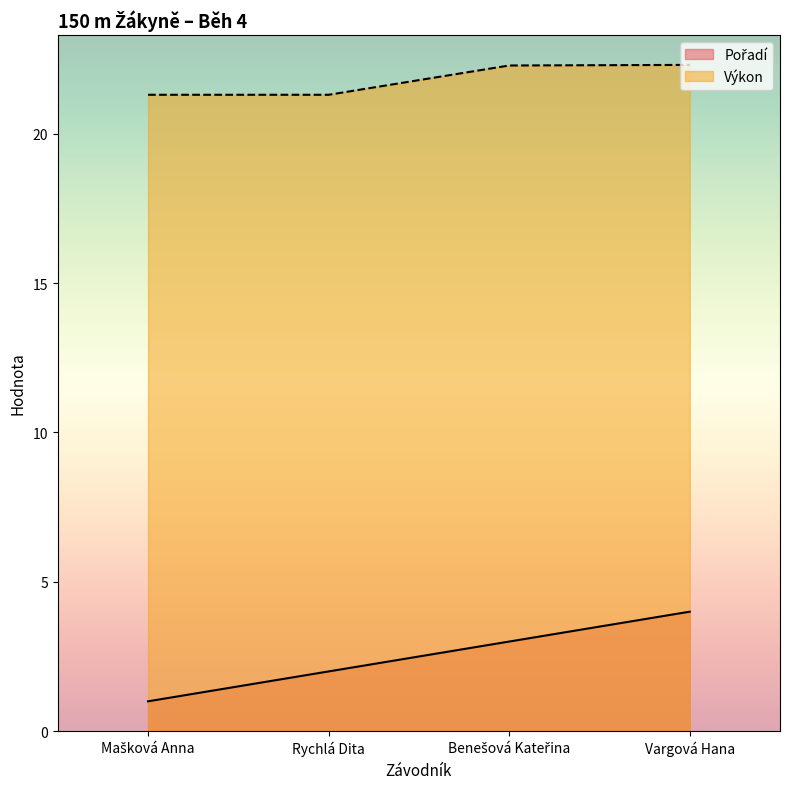

Reading left to right, what are all the values shown in this chart?

Pořadí: 1.0	2.0	3.0	4.0
Výkon: 21.3	21.3	22.3	22.3